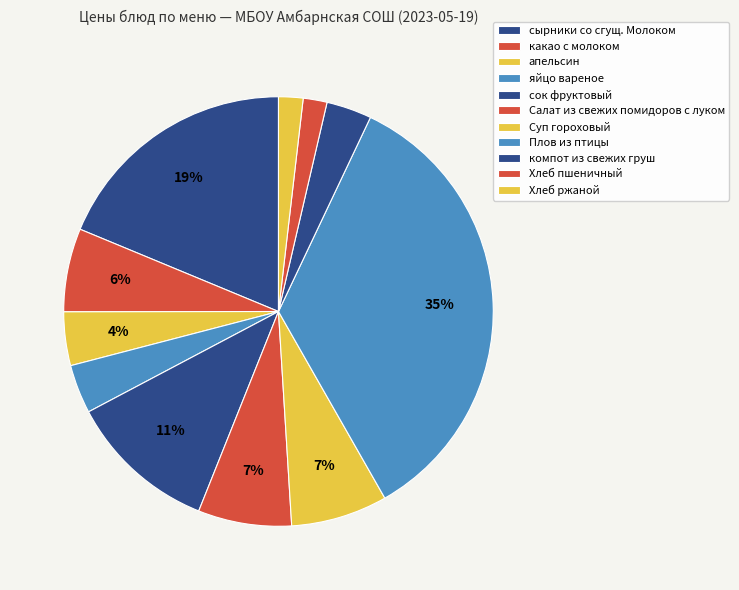

What percentage is the сырники со сгущ. Молоком slice, to the nearest percent?

19%